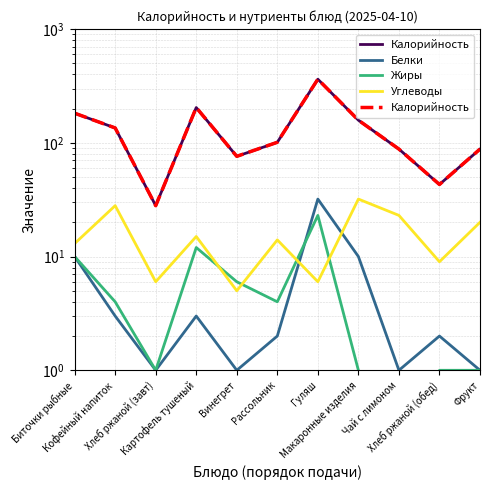

True or false: Углеводы has a value of 6 at Хлеб ржаной (завт).

True